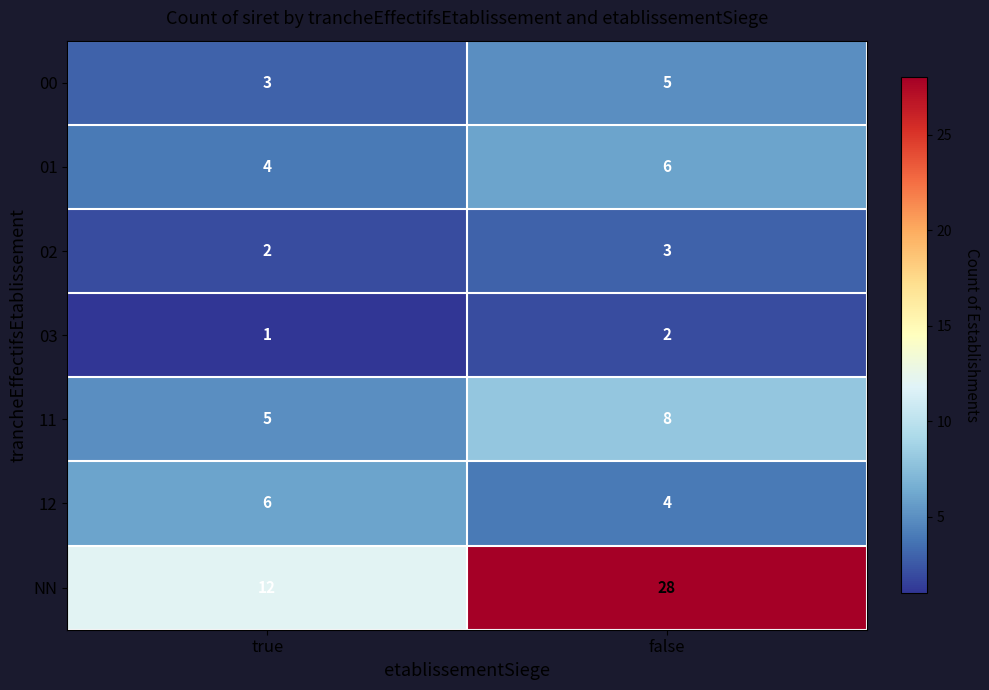

Where is NN nearest to the value 20?

true